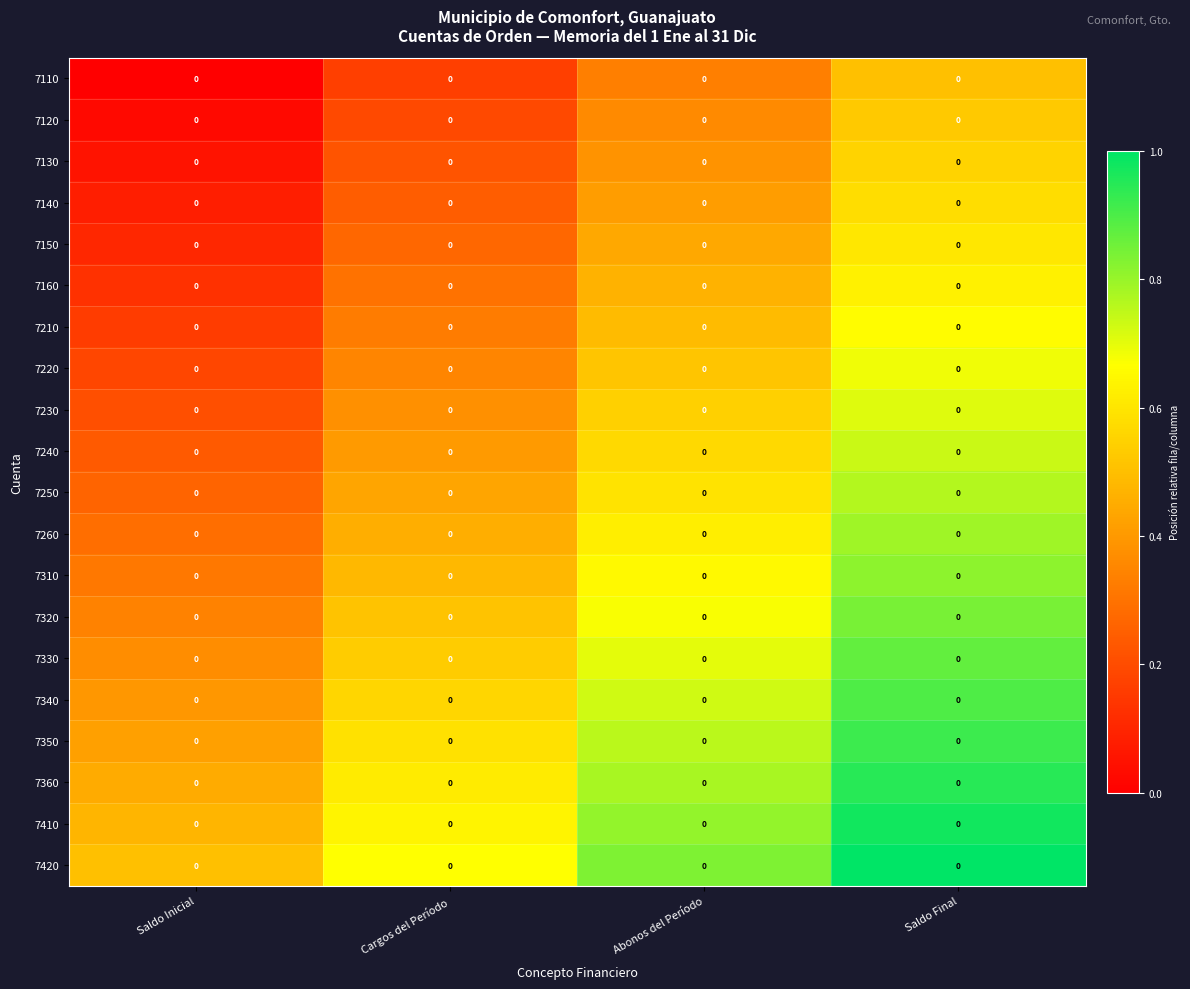

Count the number of data series in this chart.

20